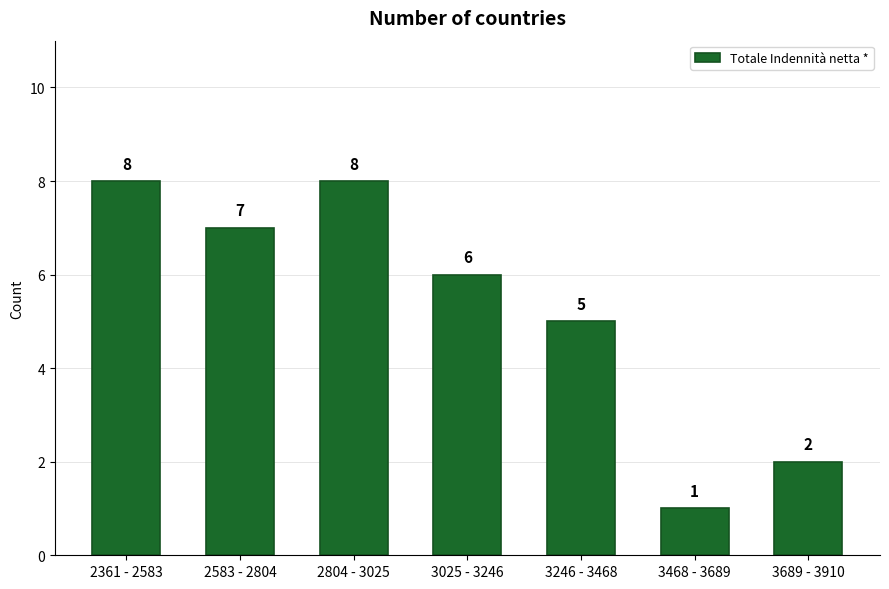

Reading left to right, list all the values displayed in this chart.

2361 - 2583=8	2583 - 2804=7	2804 - 3025=8	3025 - 3246=6	3246 - 3468=5	3468 - 3689=1	3689 - 3910=2